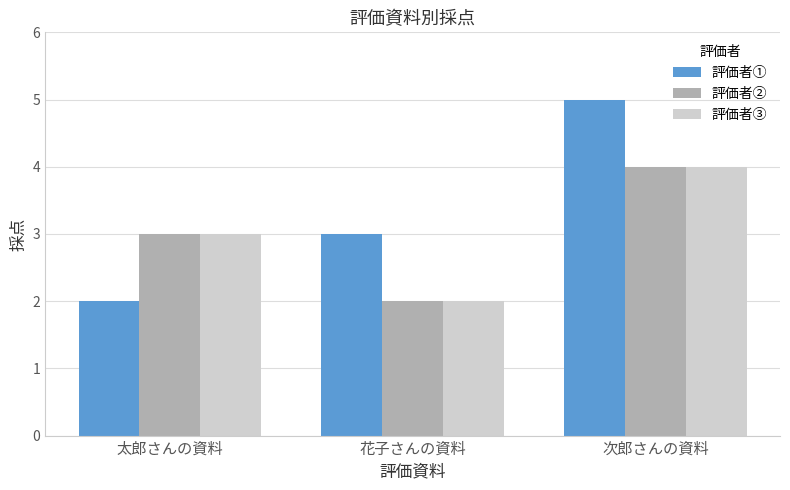

Reading left to right, extract all data points from this chart.

評価者①: 太郎さんの資料=2	花子さんの資料=3	次郎さんの資料=5
評価者②: 太郎さんの資料=3	花子さんの資料=2	次郎さんの資料=4
評価者③: 太郎さんの資料=3	花子さんの資料=2	次郎さんの資料=4